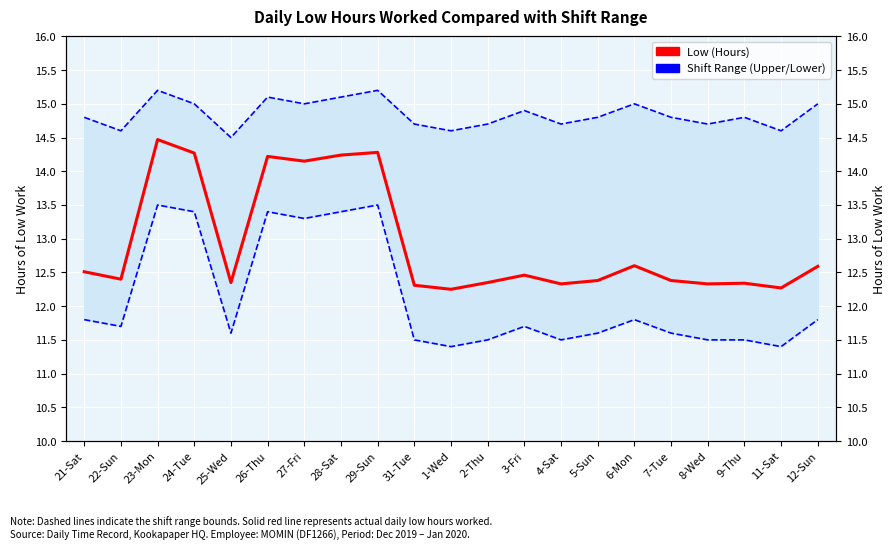

At which label is Upper Range closest to 14?

25-Wed